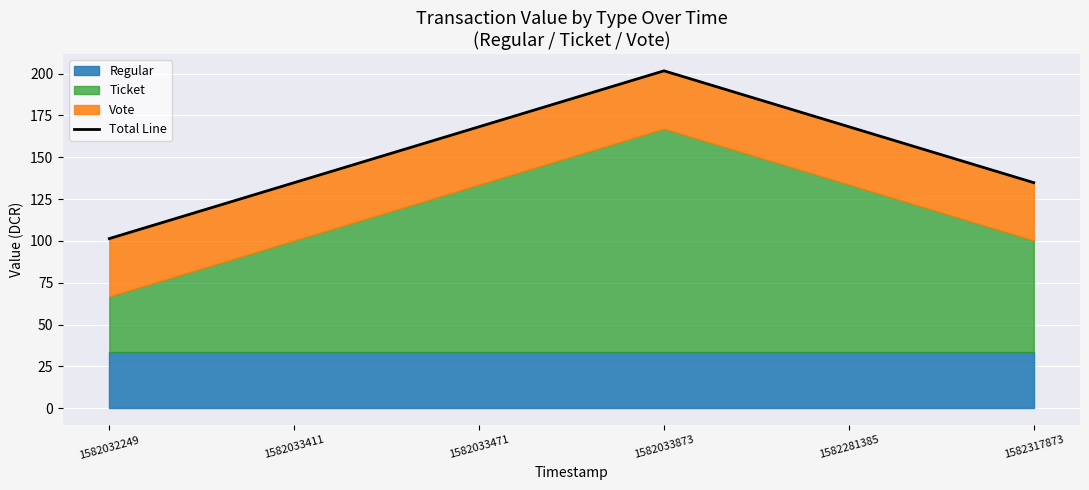

Reading right to left, list all the values displayed in this chart.

134.8	168.2	201.7	168.2	134.8	101.4